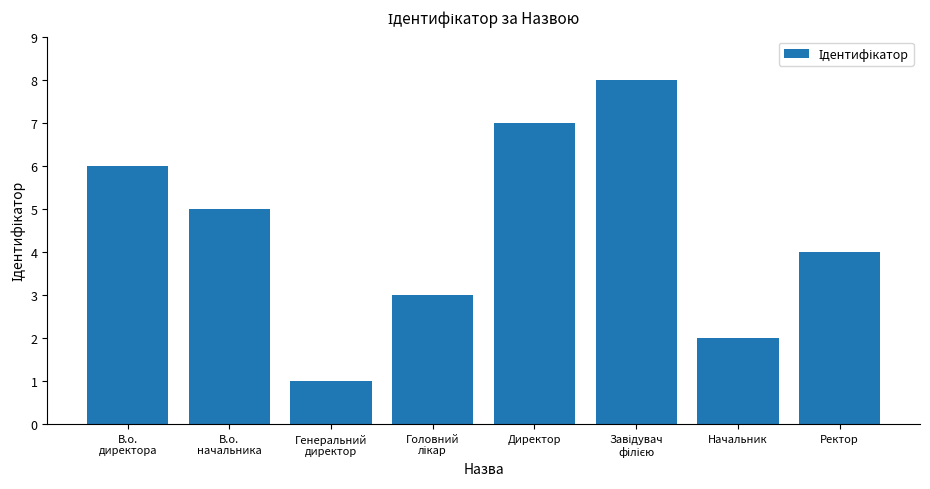

What is the minimum value shown in the chart?

1